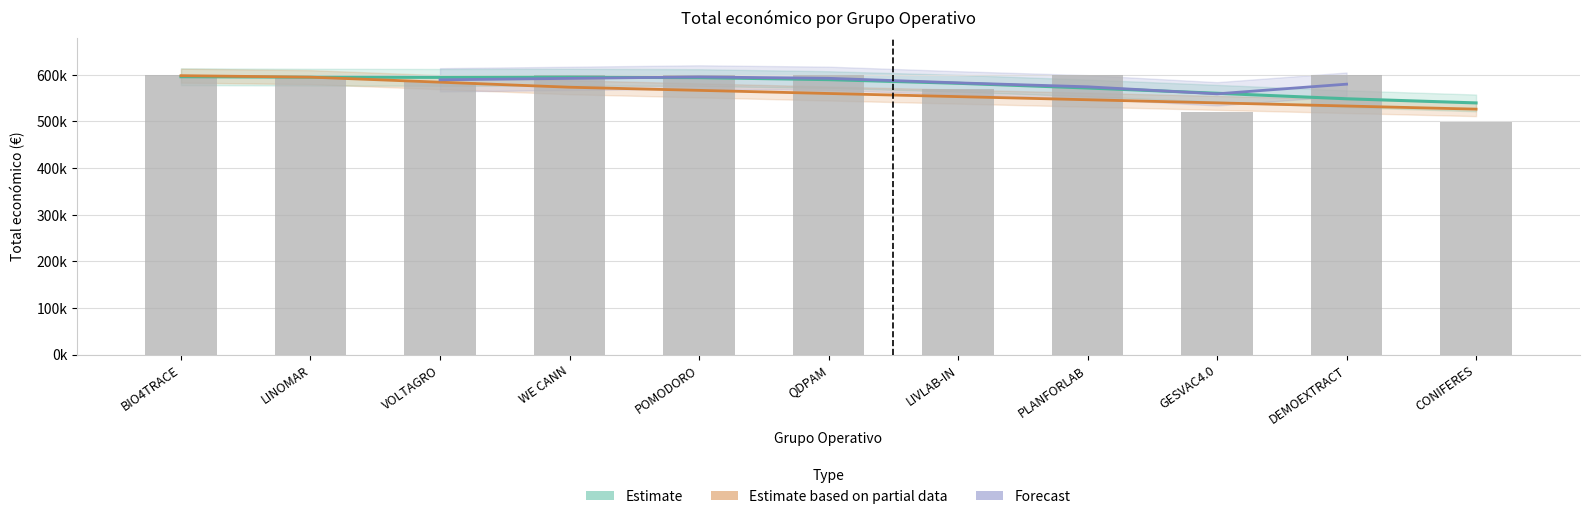

Between CONIFERES and LIVLAB-IN, which is larger?

LIVLAB-IN